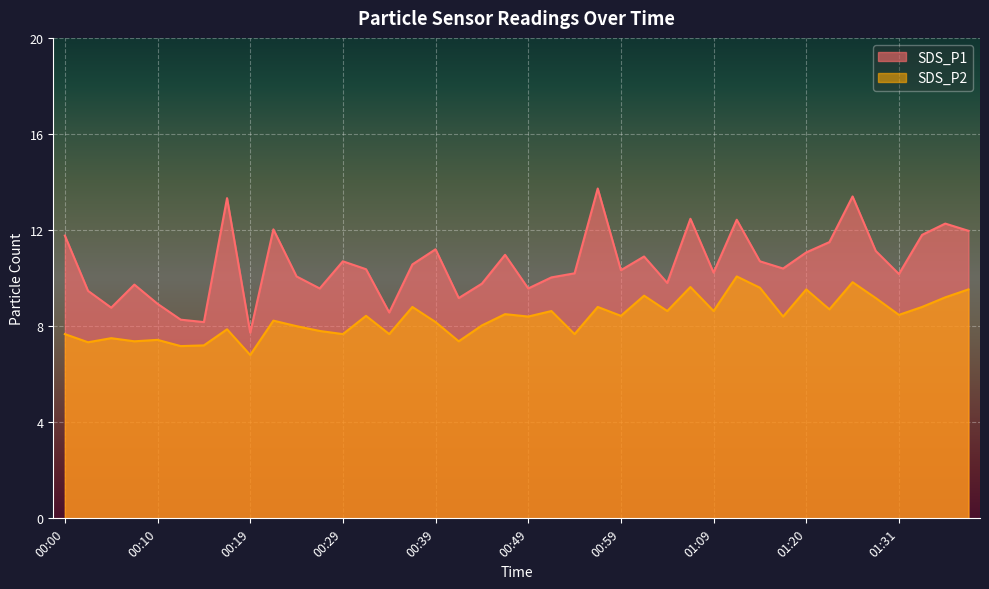

True or false: SDS_P2 and SDS_P1 intersect in this chart.

False